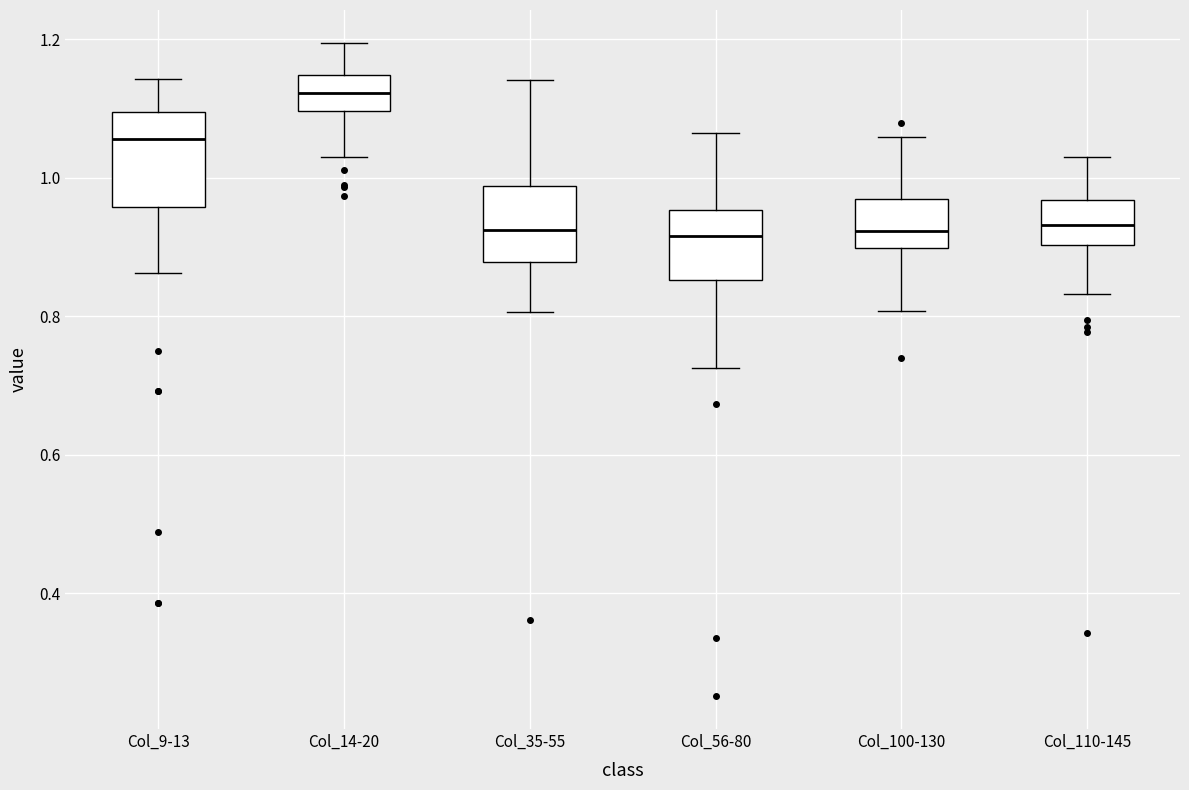

Reading left to right, transcribe this box plot: for each box, give where its median line is, the range the box spans, and where its two whiskers end, as read against the y-axis. The values are not printed on the chart, so give them approximately, as read against the axis.

Col_9-13: median 1.06, box 0.96 to 1.10, whiskers 0.86 to 1.14
Col_14-20: median 1.12, box 1.10 to 1.14, whiskers 1.04 to 1.20
Col_35-55: median 0.92, box 0.88 to 0.98, whiskers 0.80 to 1.14
Col_56-80: median 0.92, box 0.86 to 0.96, whiskers 0.72 to 1.06
Col_100-130: median 0.92, box 0.90 to 0.96, whiskers 0.80 to 1.06
Col_110-145: median 0.94, box 0.90 to 0.96, whiskers 0.84 to 1.02